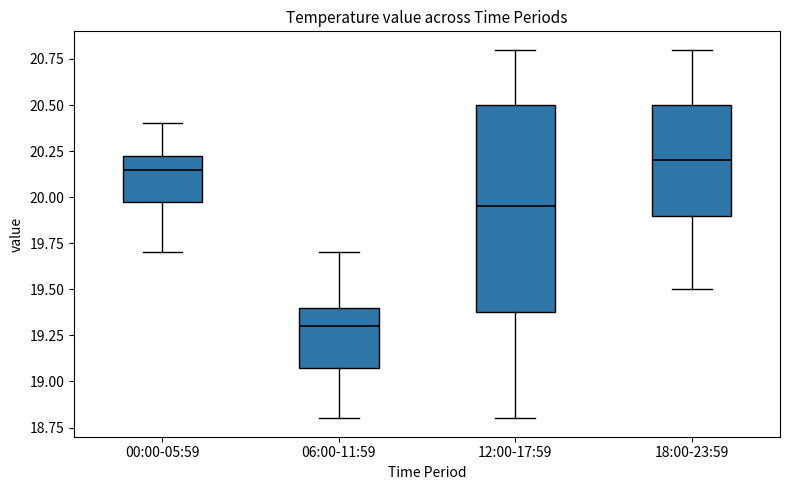

Reading left to right, transcribe this box plot: for each box, give where its median line is, the range the box spans, and where its two whiskers end, as read against the y-axis. The values are not printed on the chart, so give them approximately, as read against the axis.

00:00-05:59: median 20.15, box 20.00 to 20.25, whiskers 19.70 to 20.40
06:00-11:59: median 19.30, box 19.10 to 19.40, whiskers 18.80 to 19.70
12:00-17:59: median 19.95, box 19.40 to 20.50, whiskers 18.80 to 20.80
18:00-23:59: median 20.20, box 19.90 to 20.50, whiskers 19.50 to 20.80